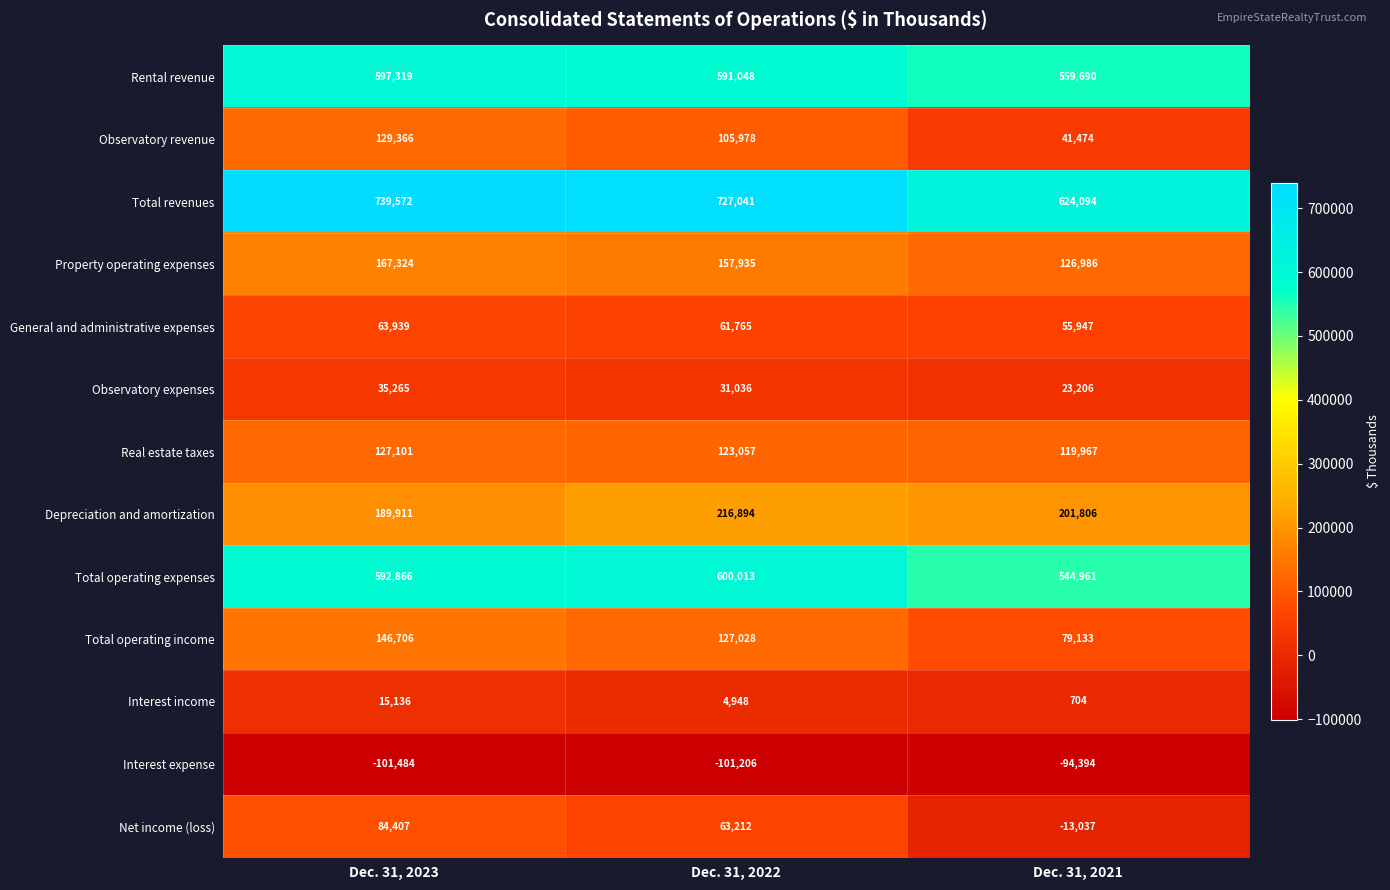

What is the spread (max minus min) of values at Dec. 31, 2023?

841056